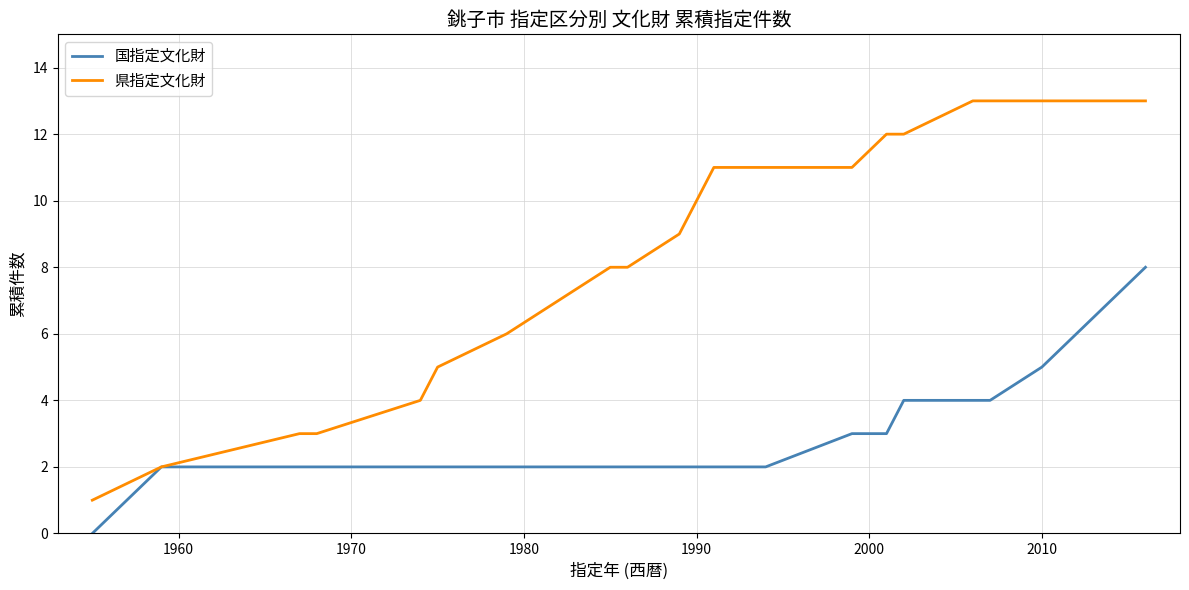

How many lines are shown in the chart?

2